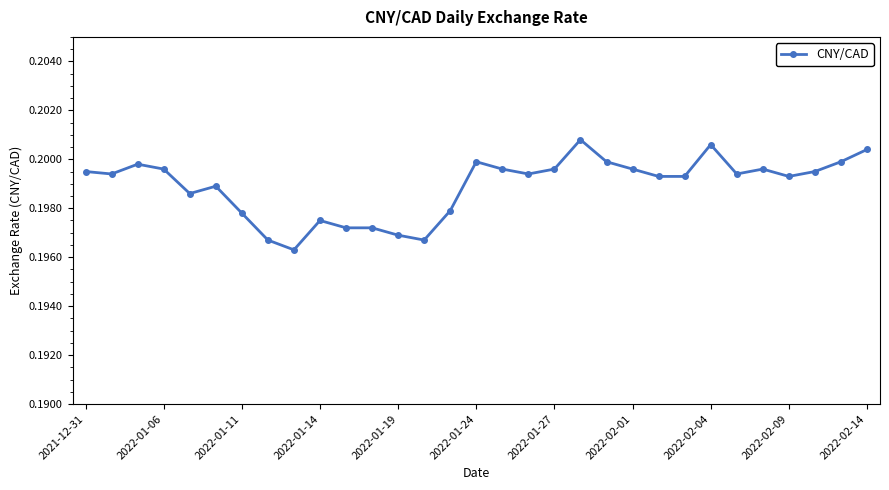

What is the sum of all values?

6.2